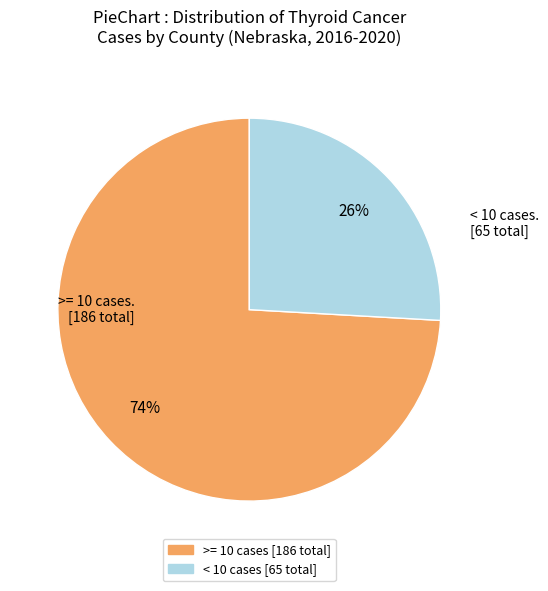

Is there a majority slice in this chart?

Yes